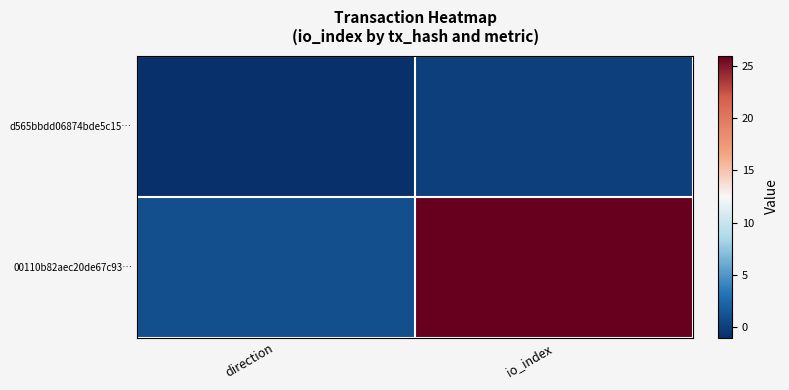

Rank the series by their maximum value, from lowest to highest.

d565bbdd06874bde5c15…, 00110b82aec20de67c93…